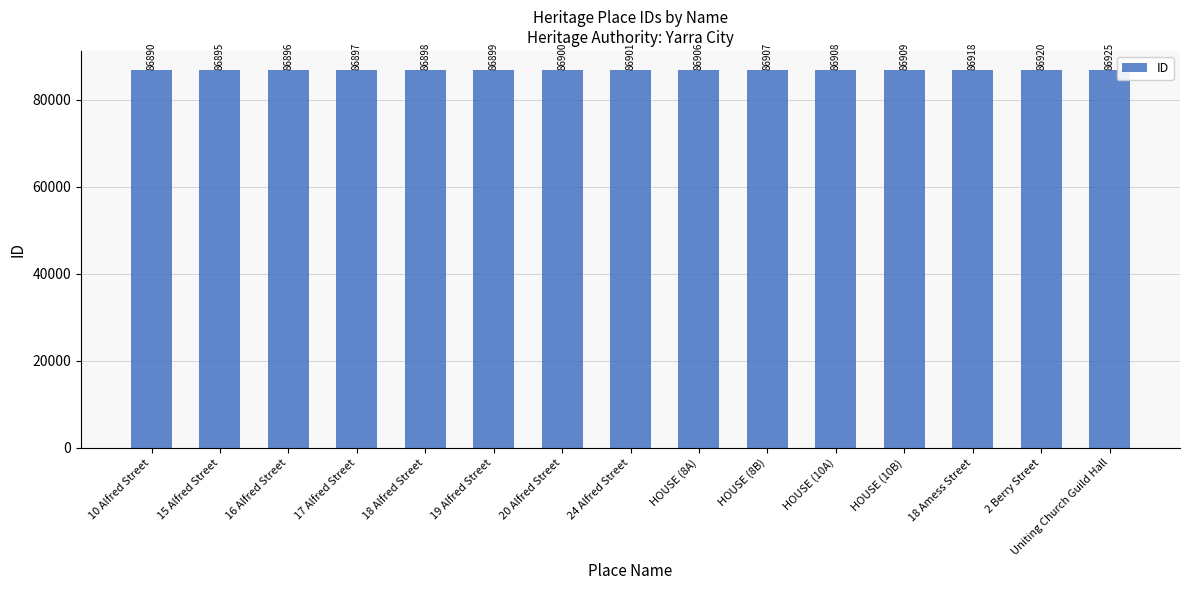

List the labels in order of value, largest first.

Uniting Church Guild Hall, 2 Berry Street, 18 Amess Street, HOUSE (10B), HOUSE (10A), HOUSE (8B), HOUSE (8A), 24 Alfred Street, 20 Alfred Street, 19 Alfred Street, 18 Alfred Street, 17 Alfred Street, 16 Alfred Street, 15 Alfred Street, 10 Alfred Street